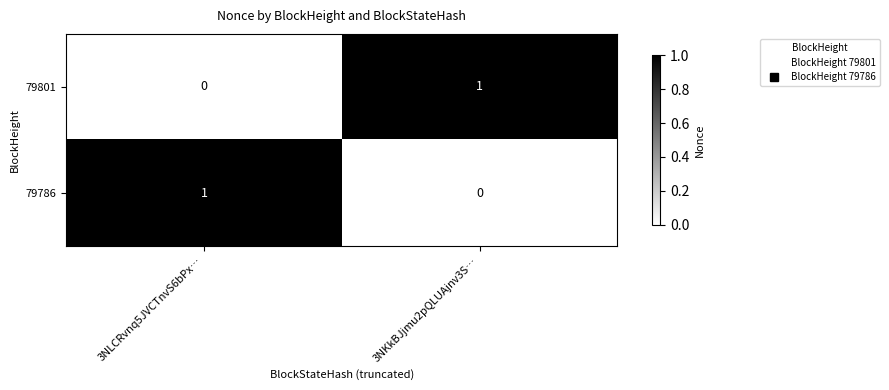

Rank the series at 3NLCRvnq5JVCTnvS6bPx… from highest to lowest value.

79786, 79801